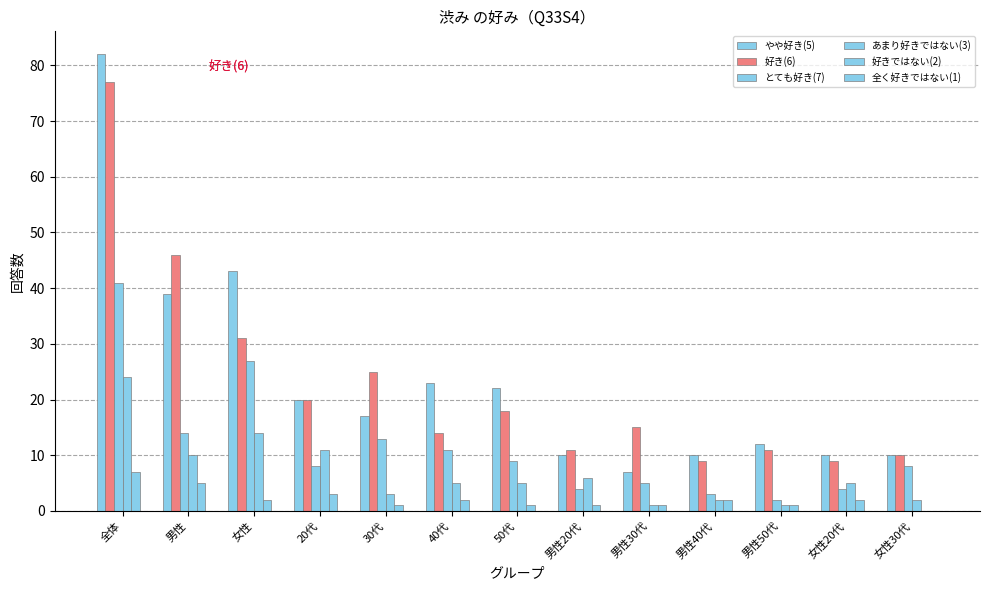

How many groups of bars are there?

13